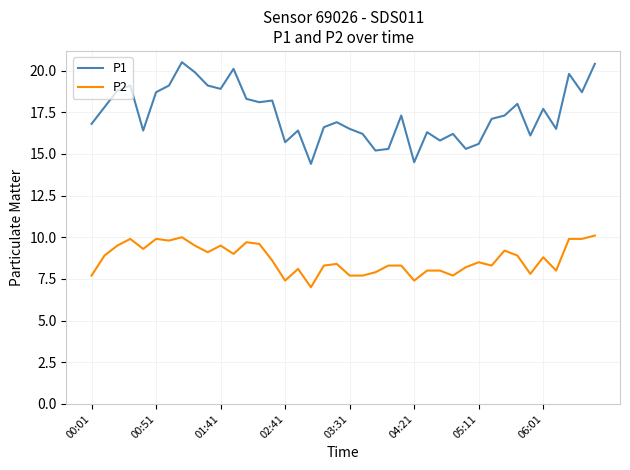

Rank the series by their average value, from lowest to highest.

P2, P1